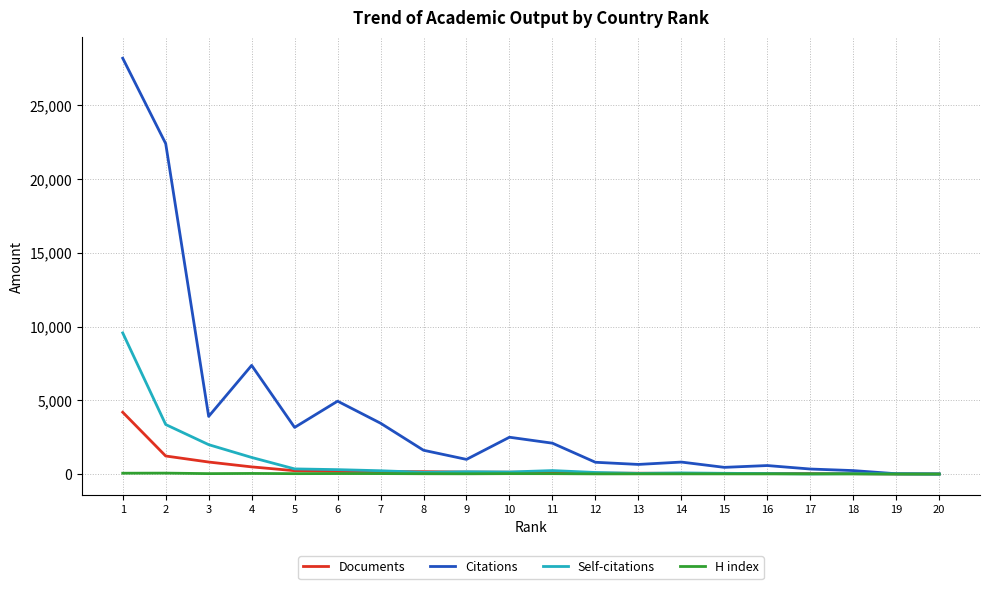

What is the difference between the maximum and minimum values in the Citations series?

28189